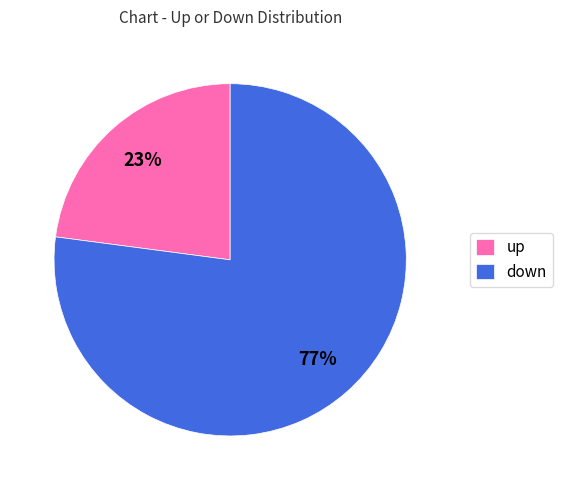

To the nearest percent, what is the average slice percentage?

50%